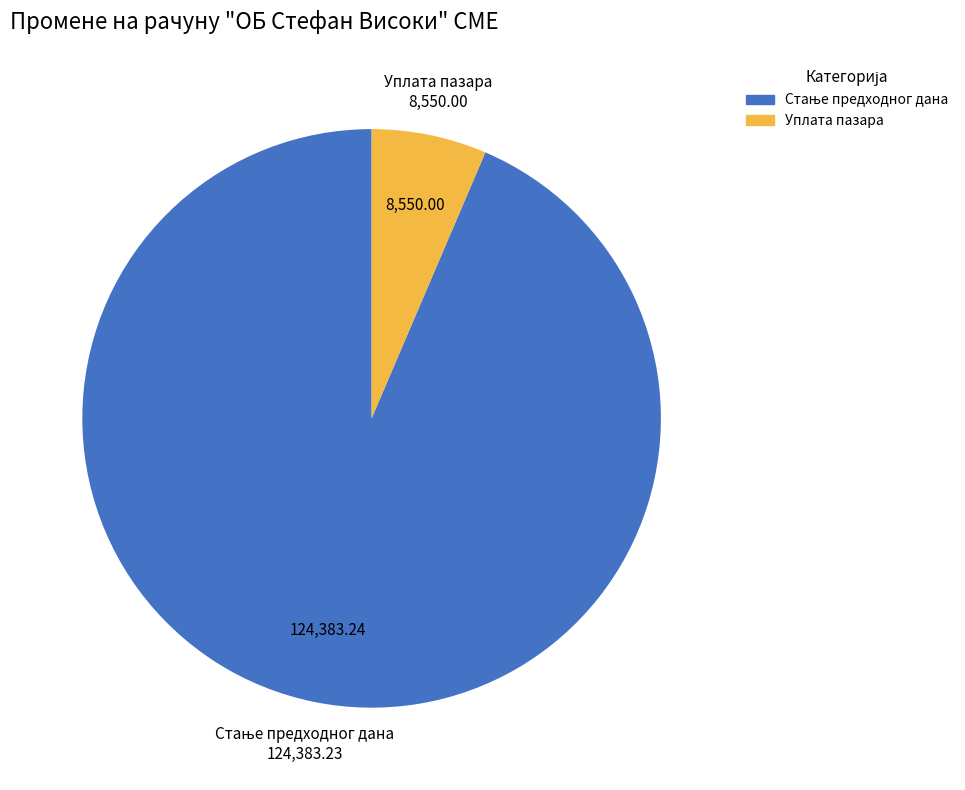

Is there a majority slice in this chart?

Yes